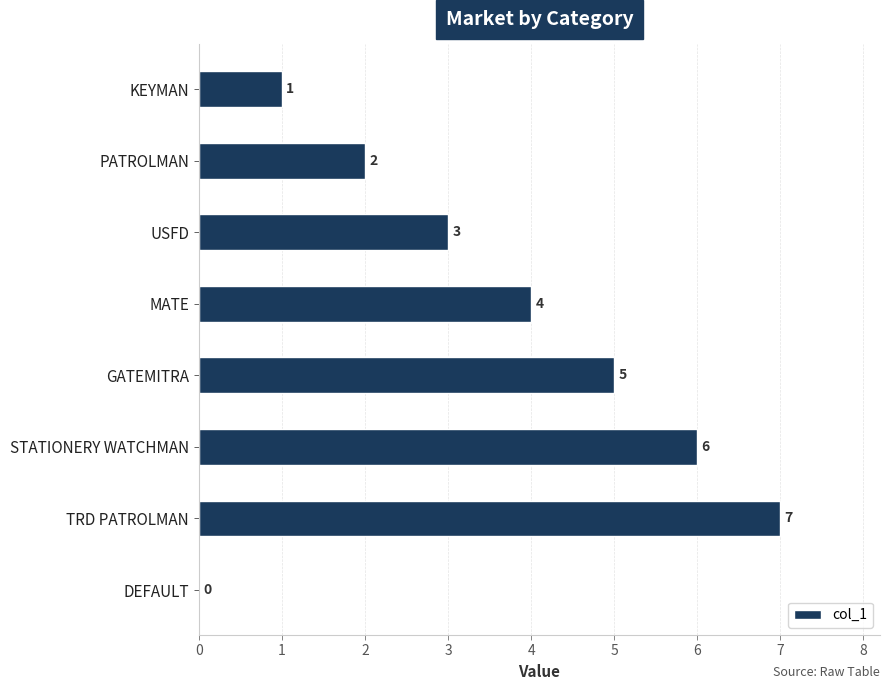

Which has a higher value, GATEMITRA or STATIONERY WATCHMAN?

STATIONERY WATCHMAN